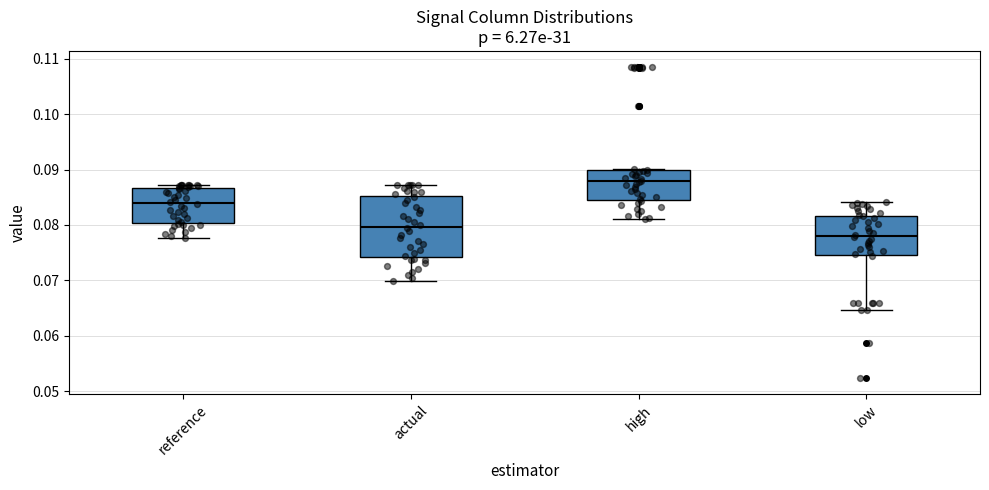

Comparing the boxes themselves (not the whiskers), which one is the tallest?

actual